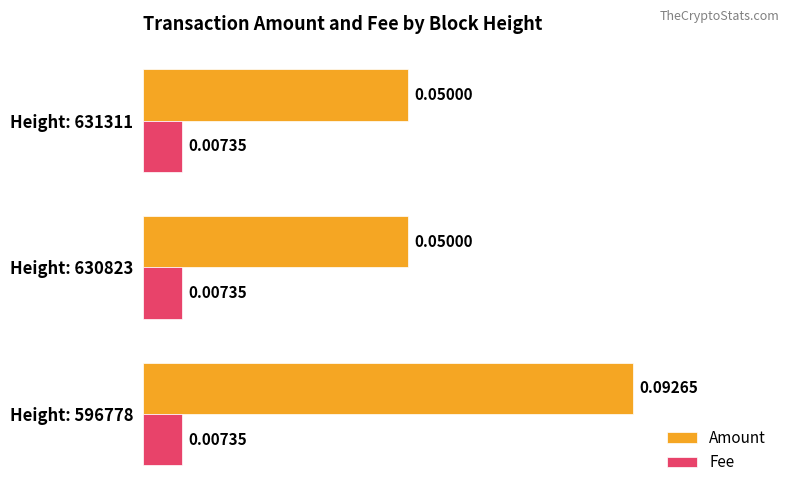

List the series in order of their peak value, highest first.

Amount, Fee